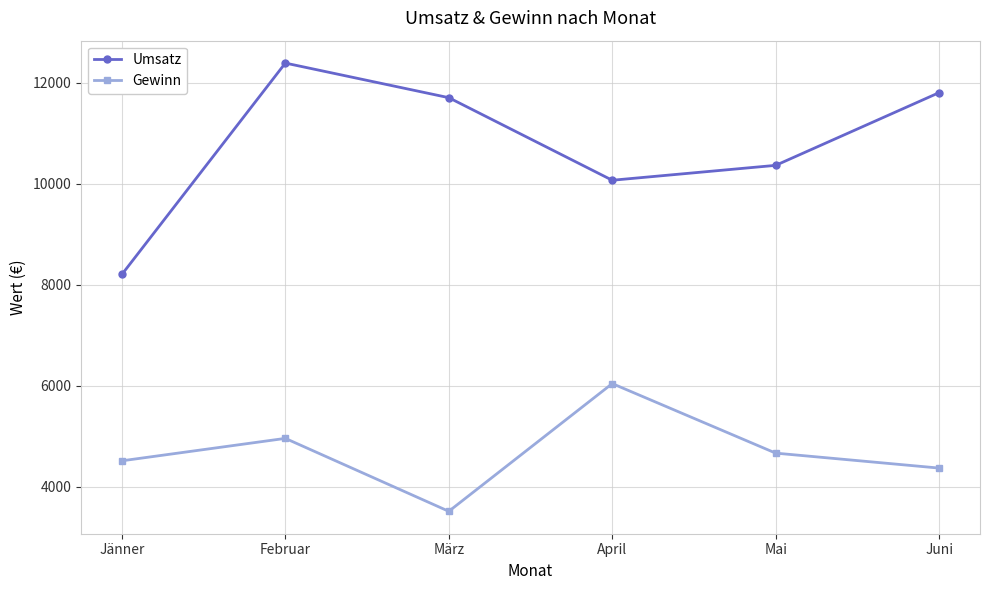

How many interior local valleys does the Umsatz series have?

1